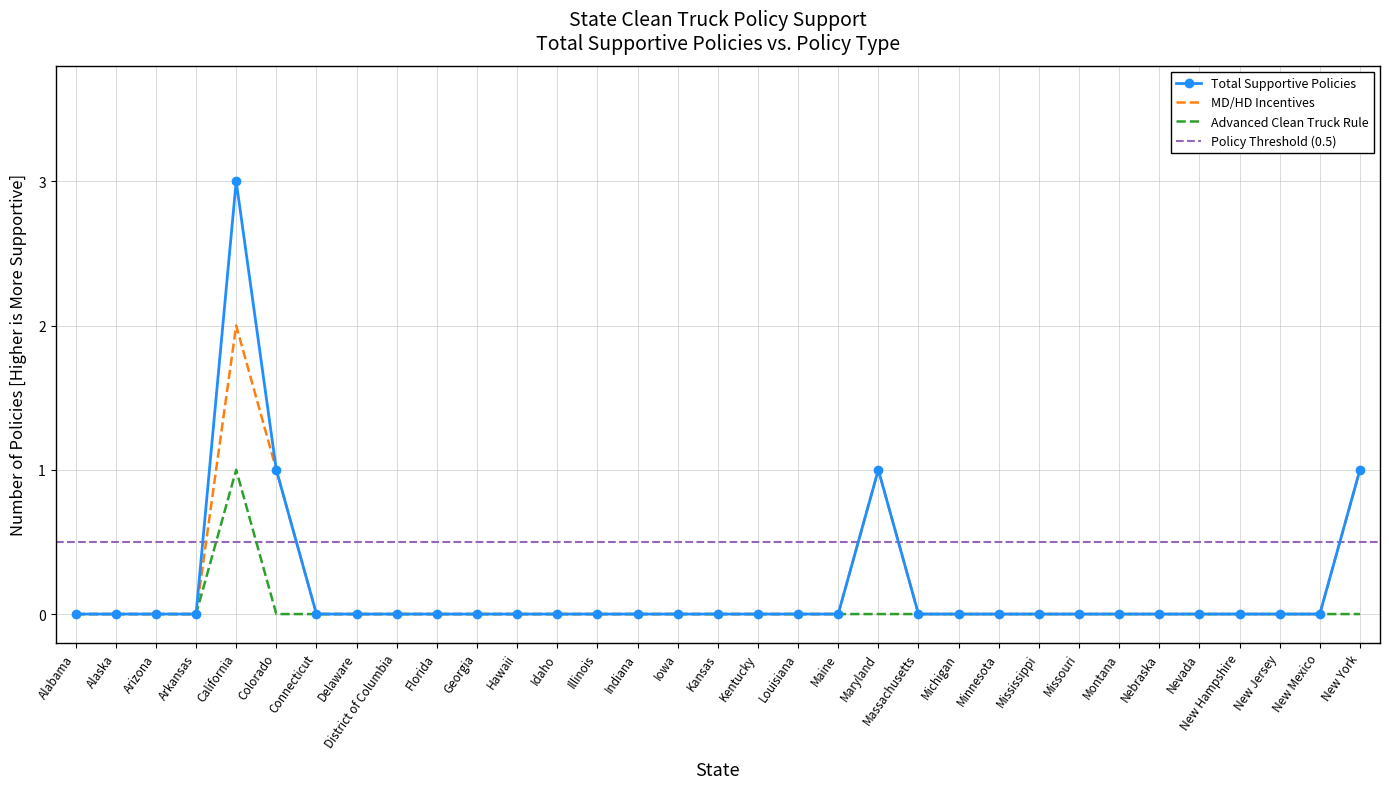

Where is the first local maximum for MD/HD Incentives?

California